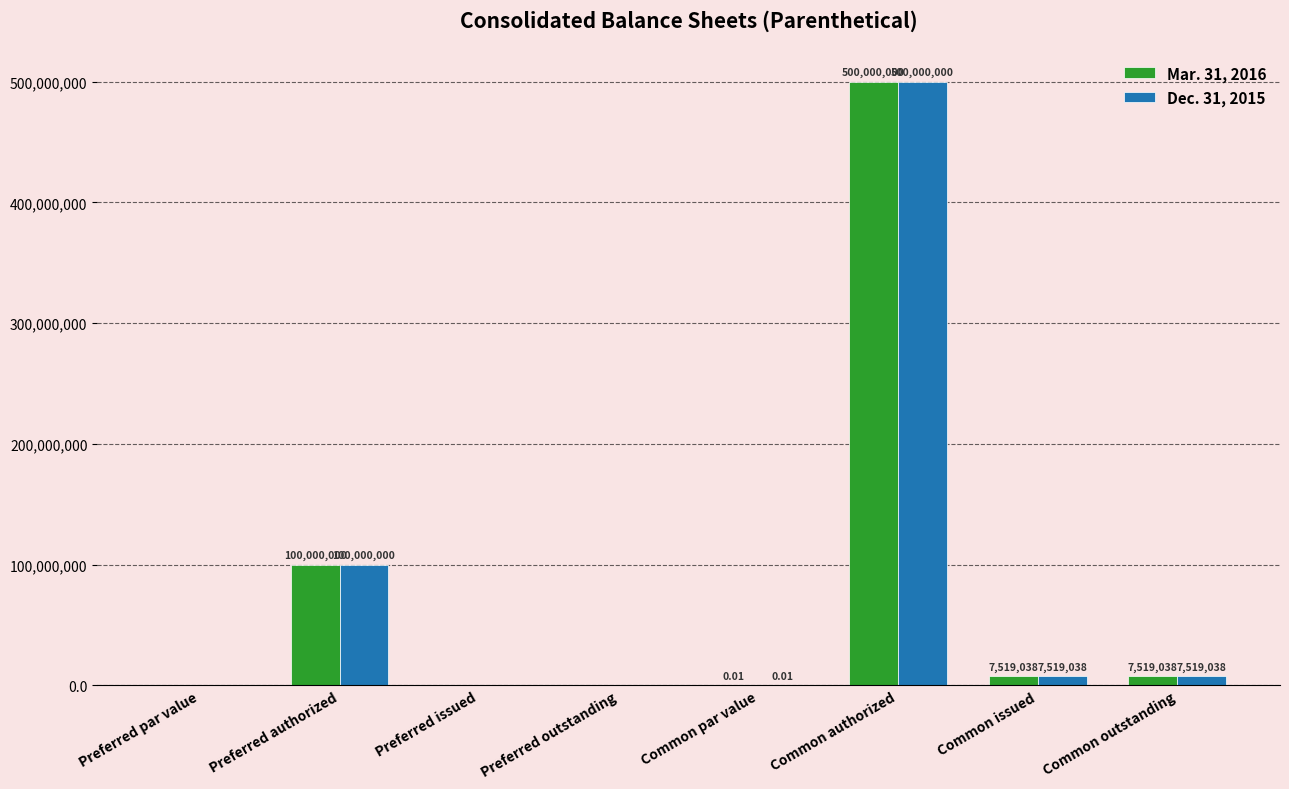

Which category has the highest value in the Dec. 31, 2015 series?

Common authorized